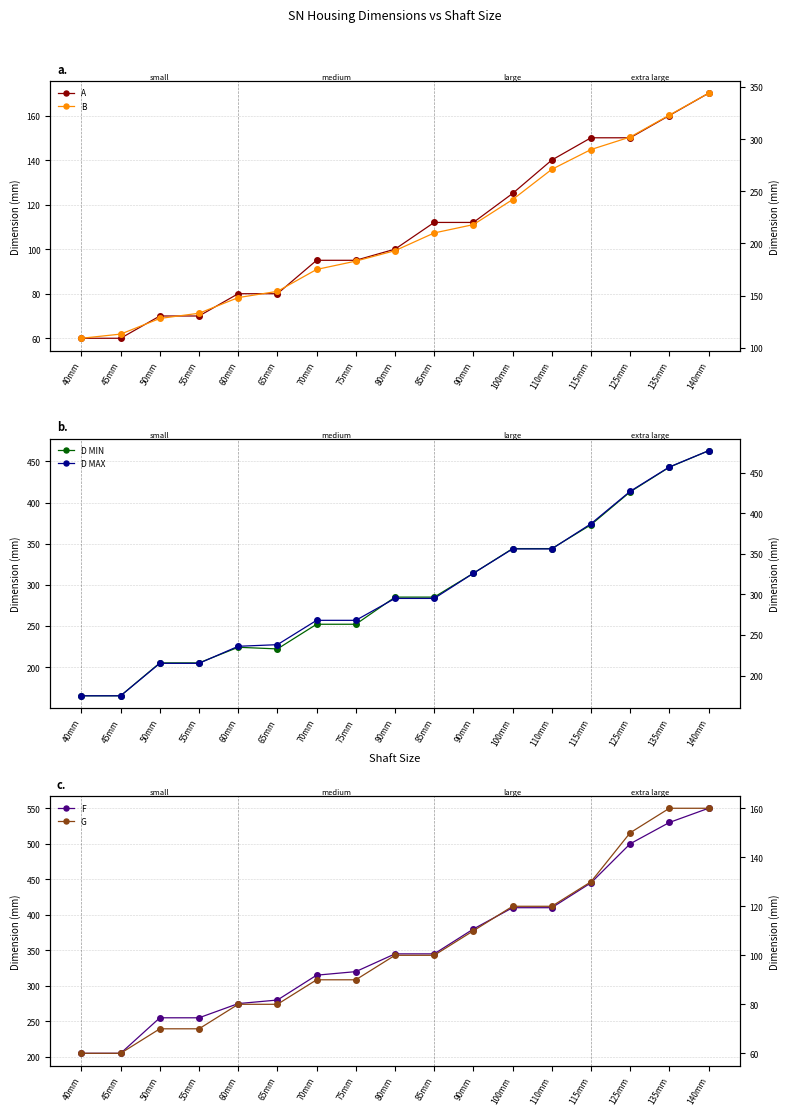

What is the lowest value of the G series?

60